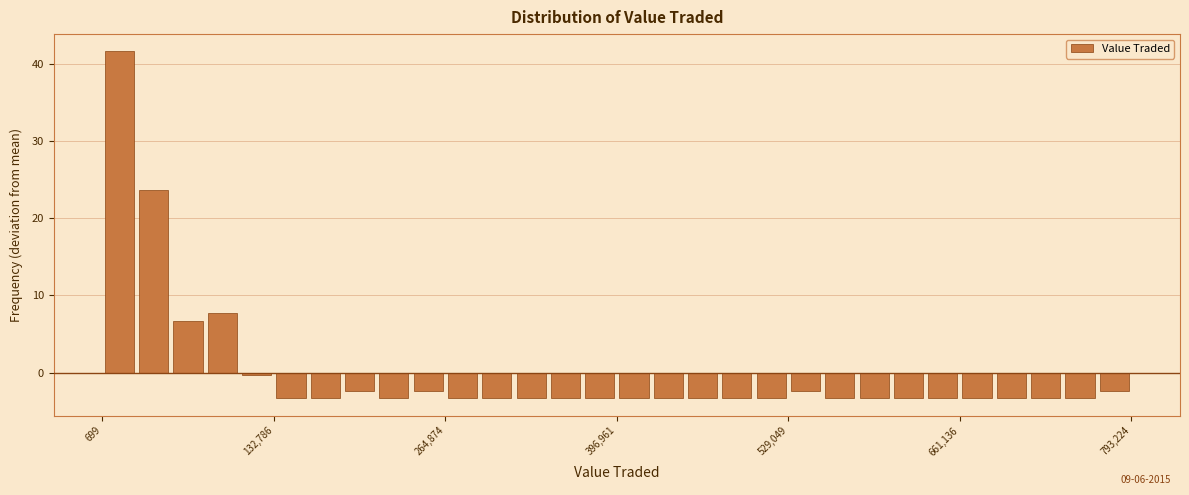

Around what value on the x-axis is the tallest bar? Give the approximate position of its centre, as read against the axis.

20000